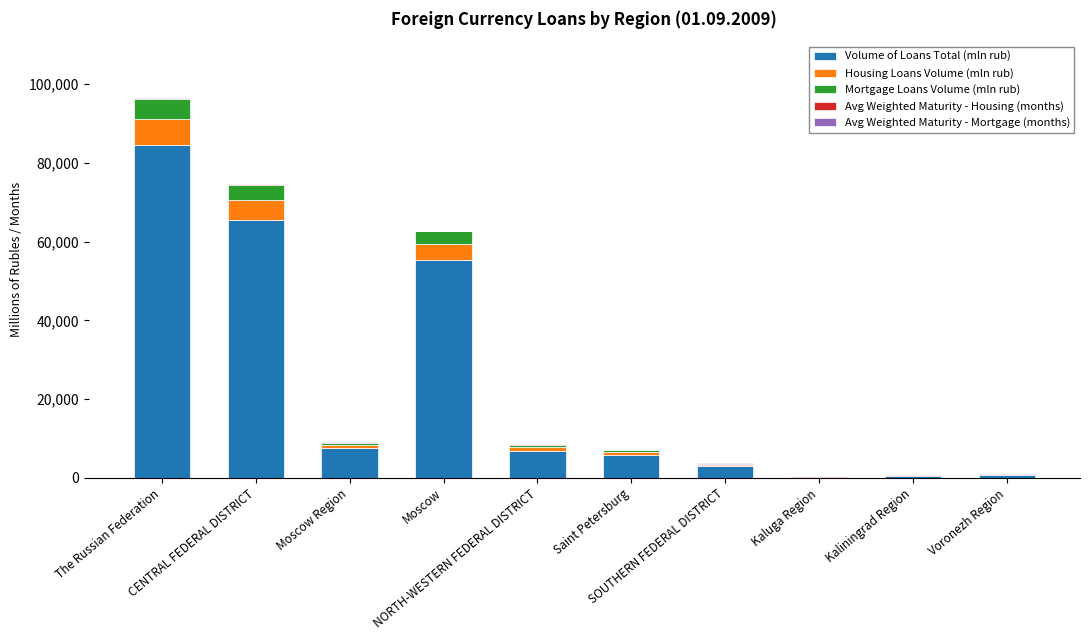

Count the number of data series in this chart.

5